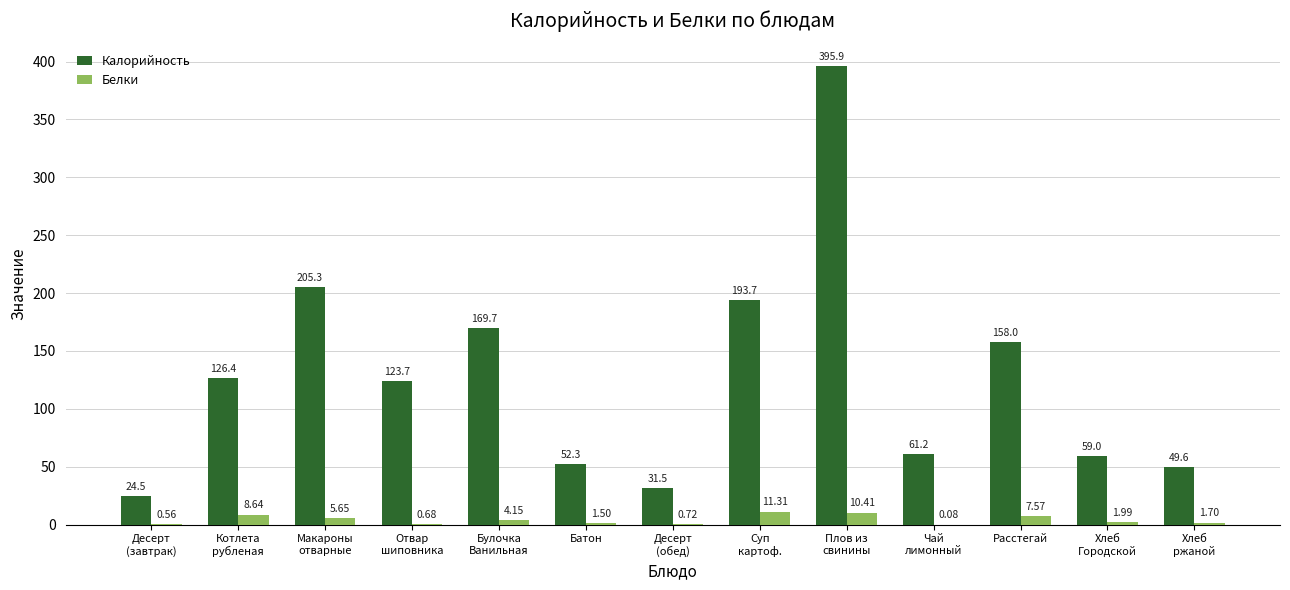

Count the number of categories in the chart.

13